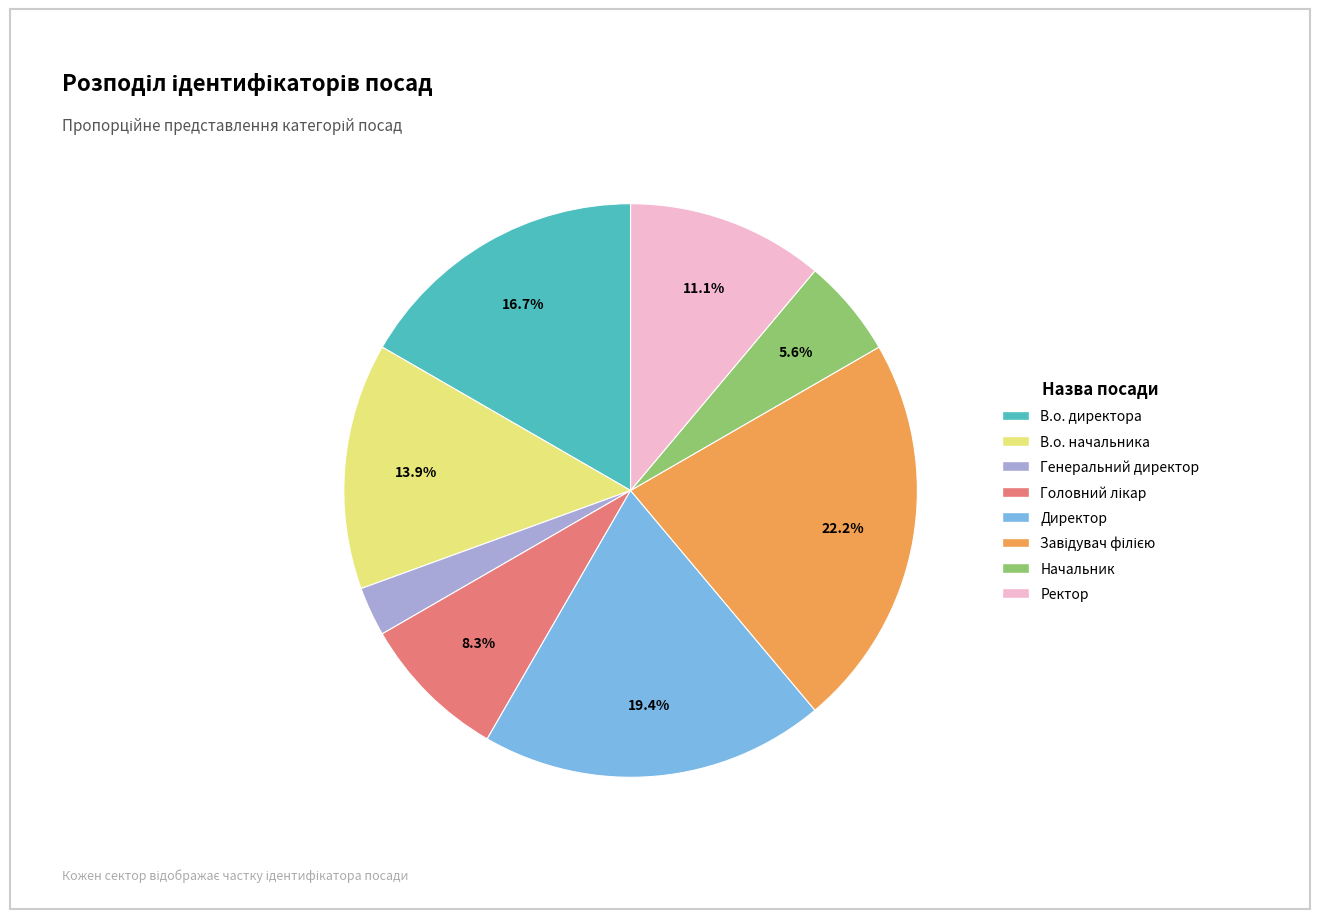

To the nearest percent, what is the difference between the largest and smallest slice percentages?

19%